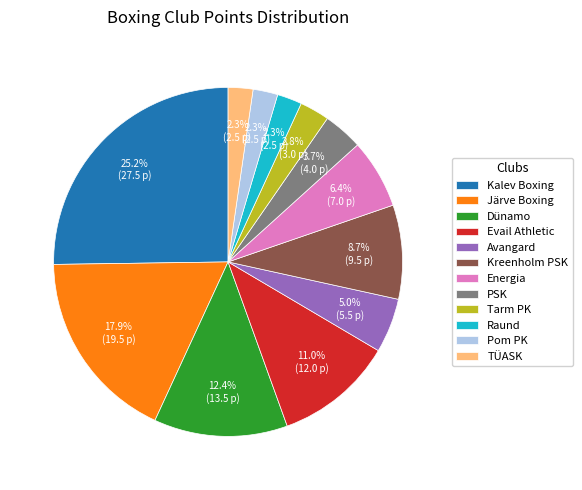

What is the largest slice in the pie chart?

Kalev Boxing